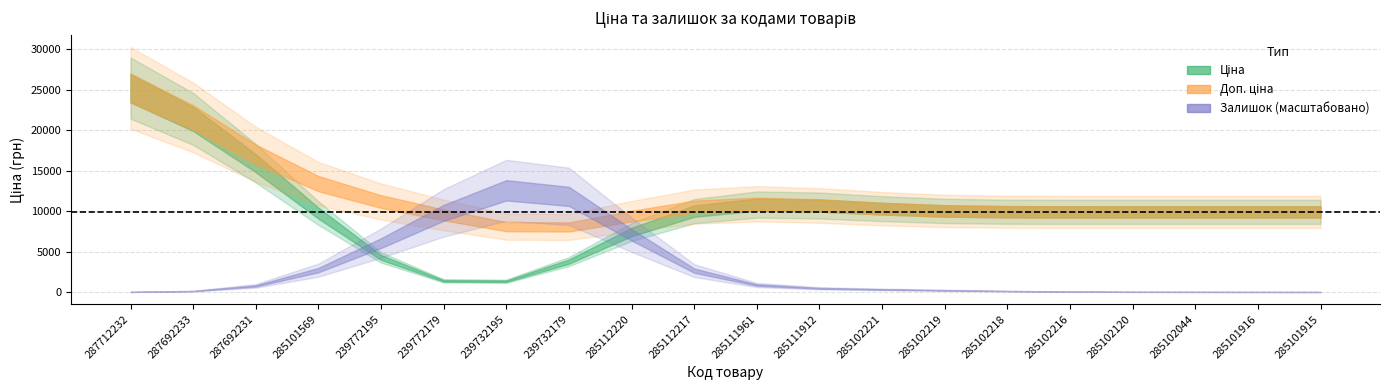

What is the difference between the second highest and minimum values in the Ціна series?

18614.8